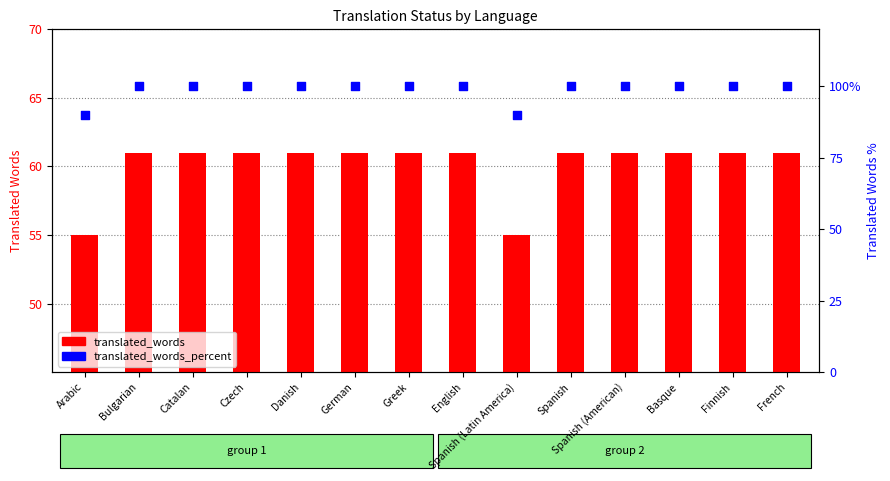

At which category is the sum across all series the highest?

Bulgarian